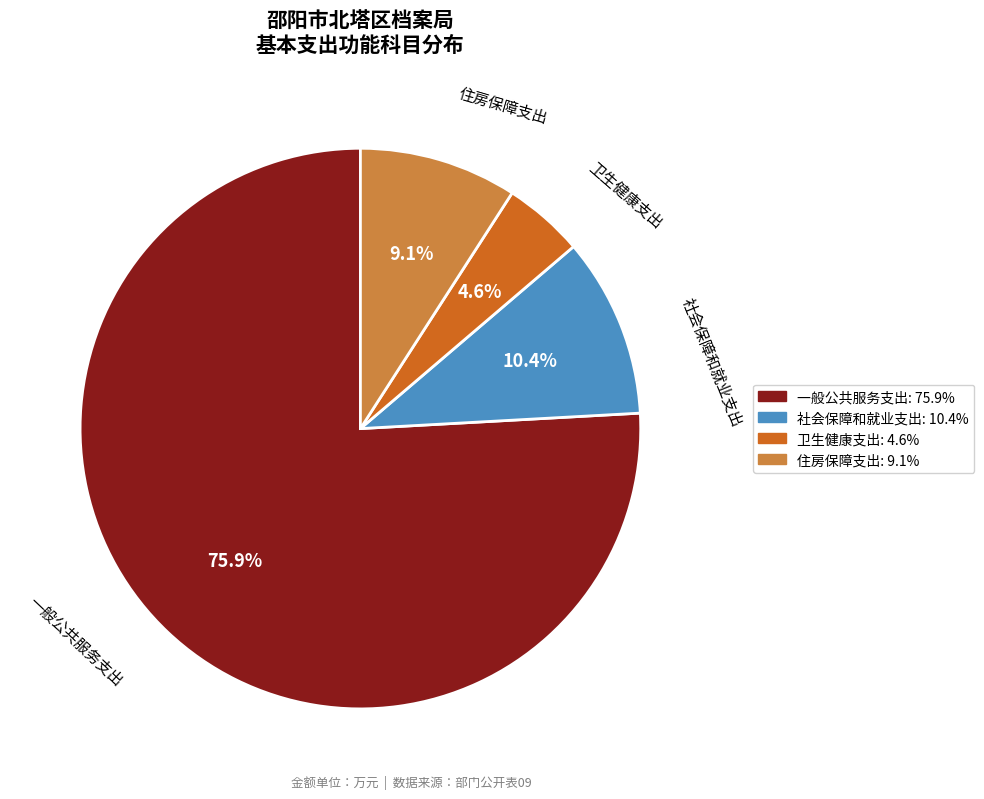

To the nearest percent, what percentage of the pie is 一般公共服务支出?

76%